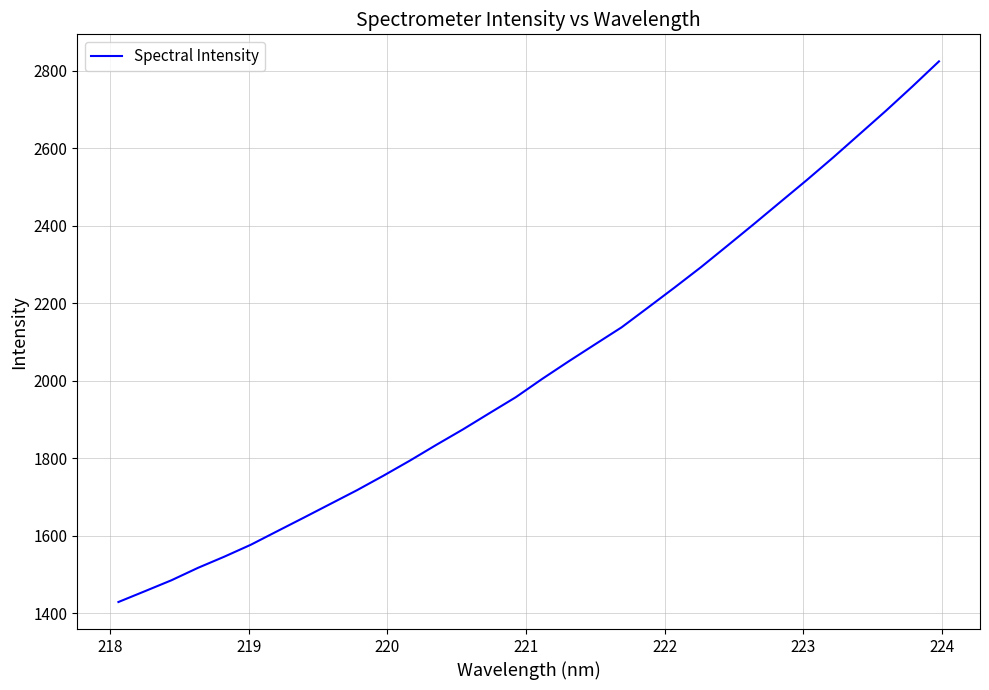

What is the greatest value displayed?

2824.7